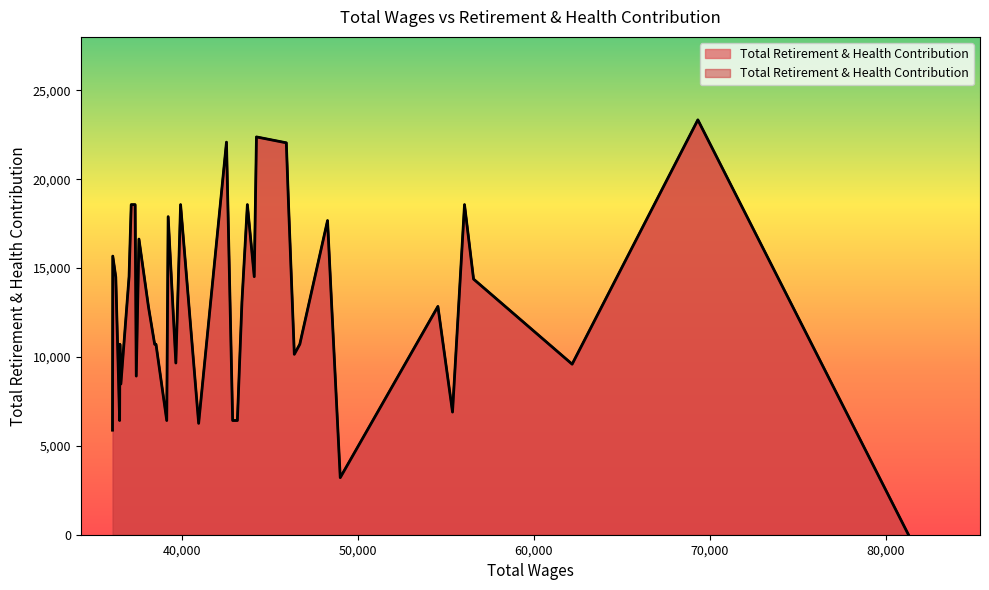

Is it true that the value at 8 is 13077?

True